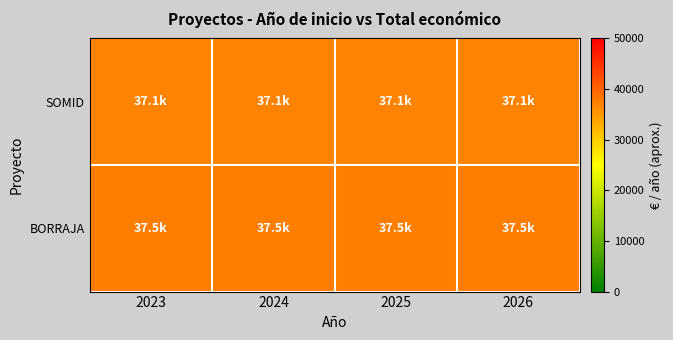

How many series are shown in this chart?

2